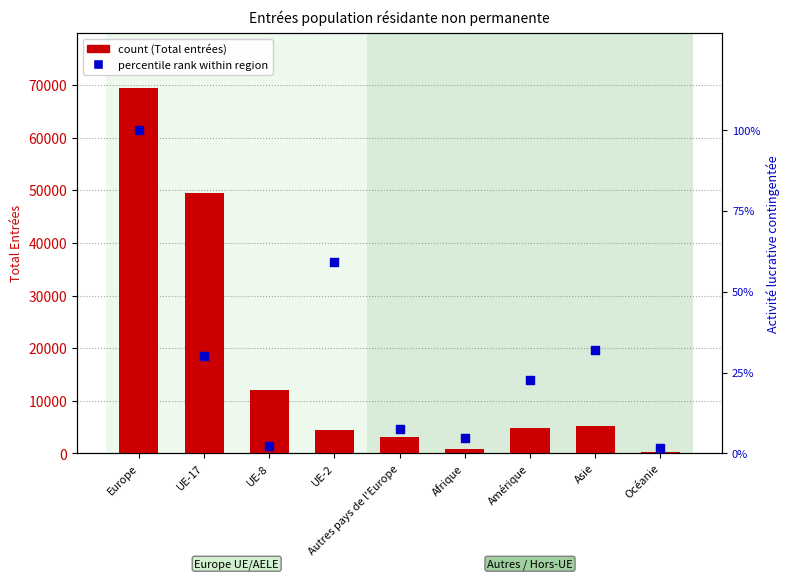

Which series has the widest spread of Y values?

Total entrées